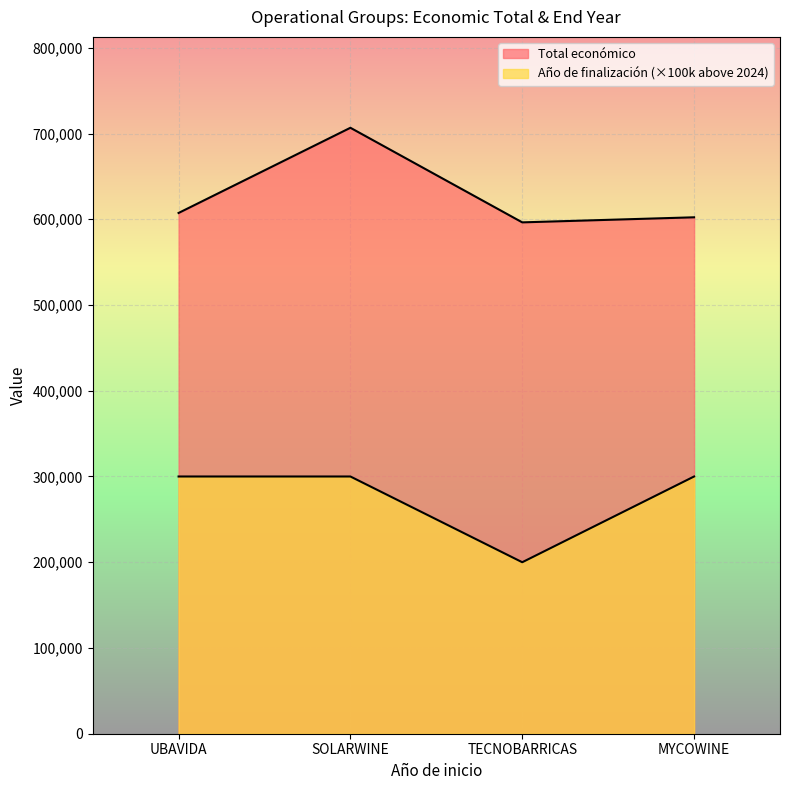

What is the difference between the maximum and minimum values in the Año de finalización series?

100000.0